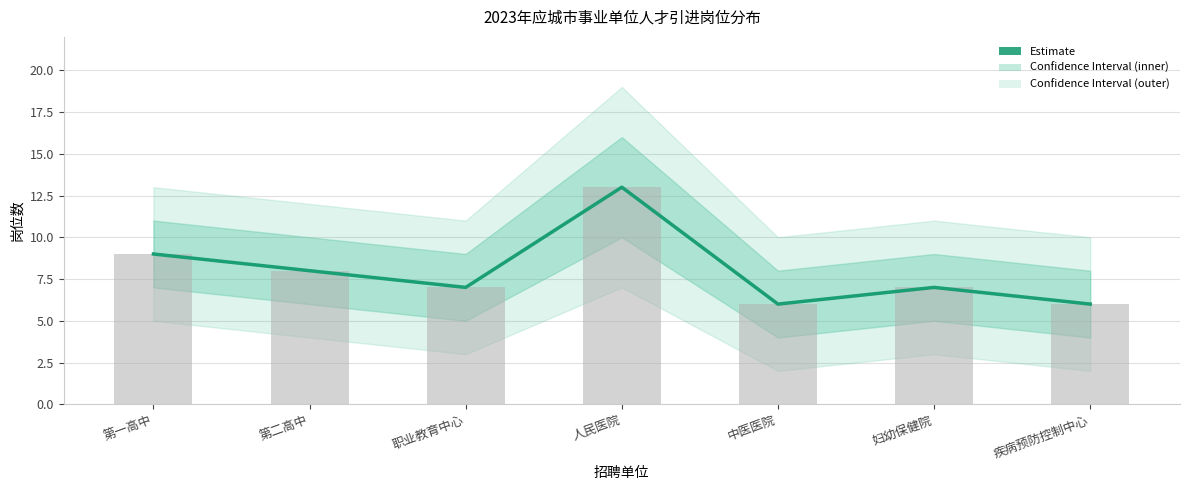

What is the sum of all values?

56